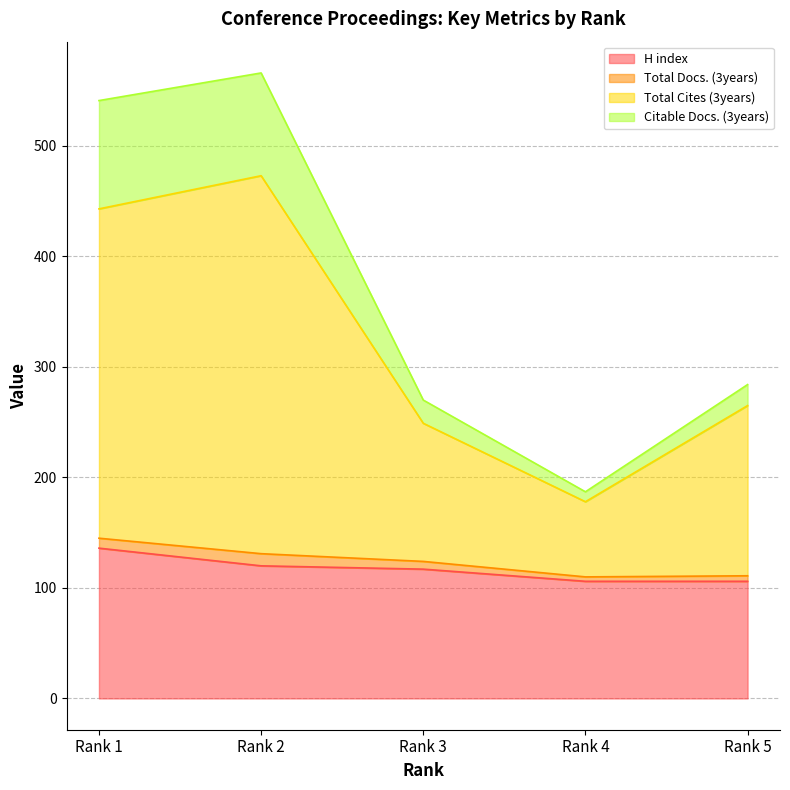

Is it true that Total Cites (3years) equals 403 at Rank 5?

False